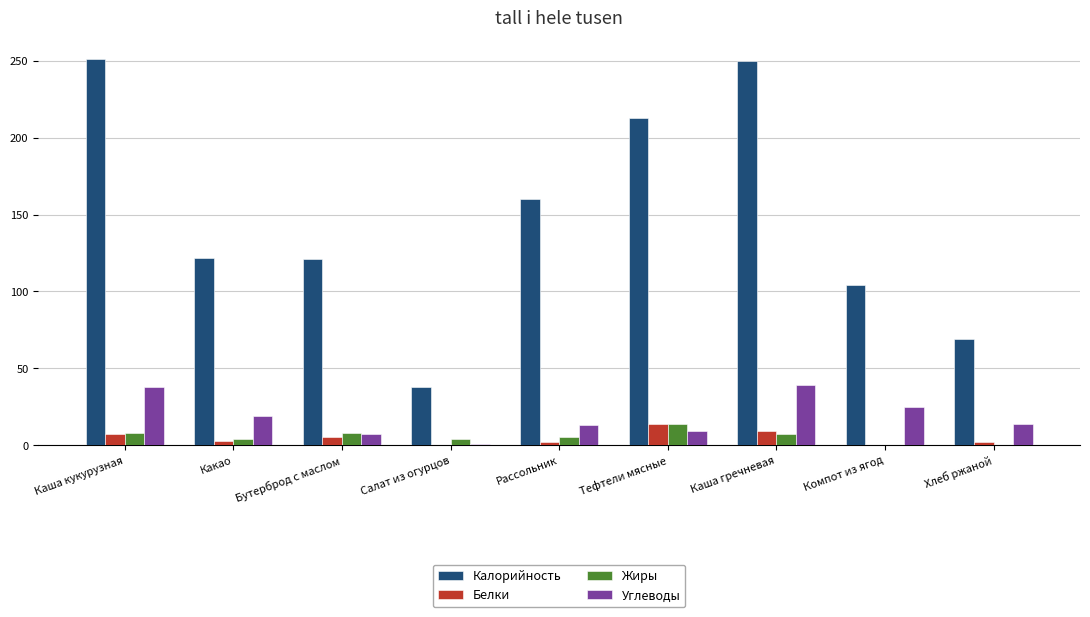

The Калорийность series shows 122.0 at Какао. True or false?

True